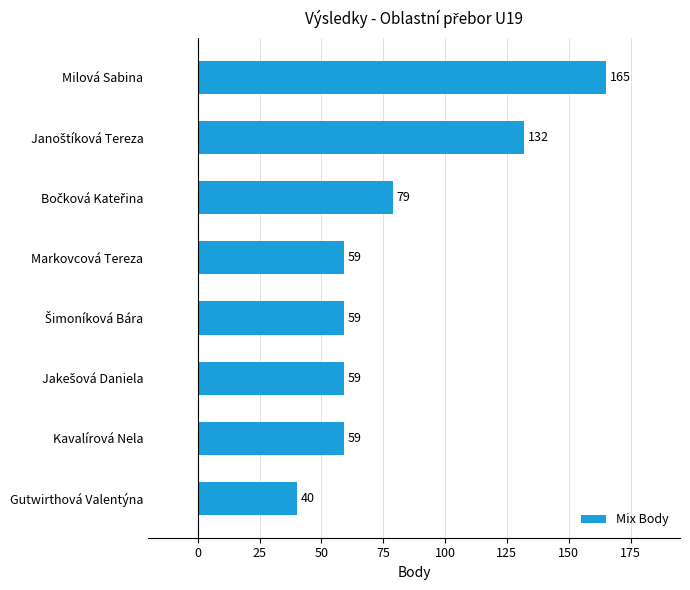

What is the smallest value displayed?

40